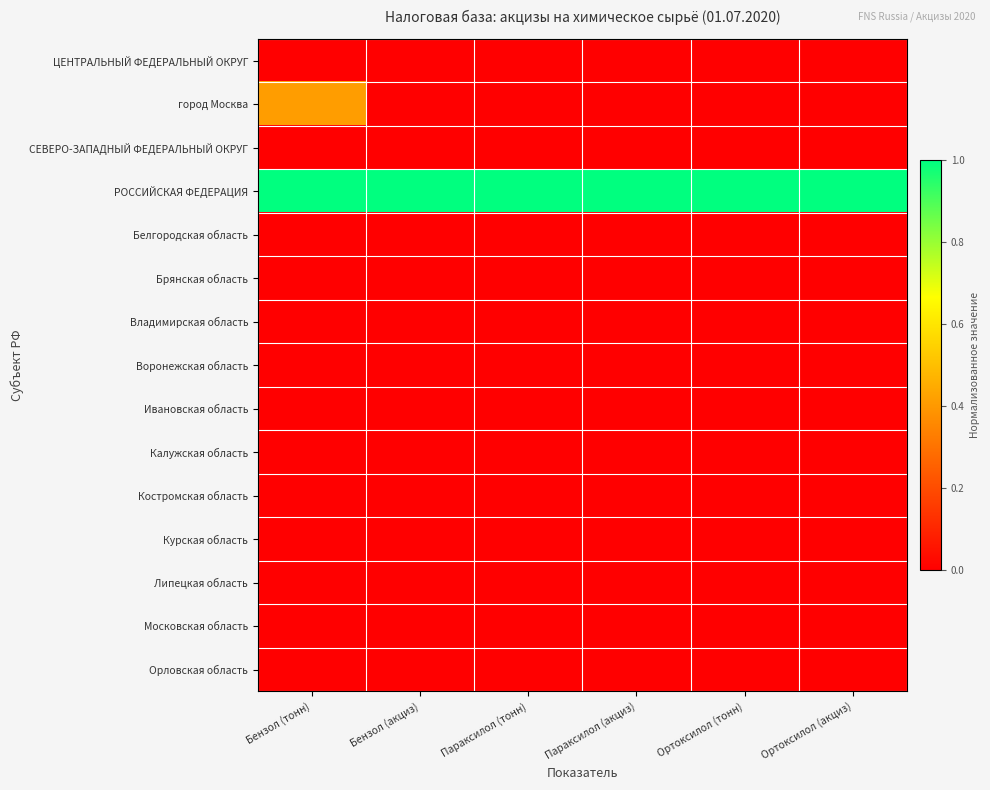

What is the greatest value displayed?

1.0